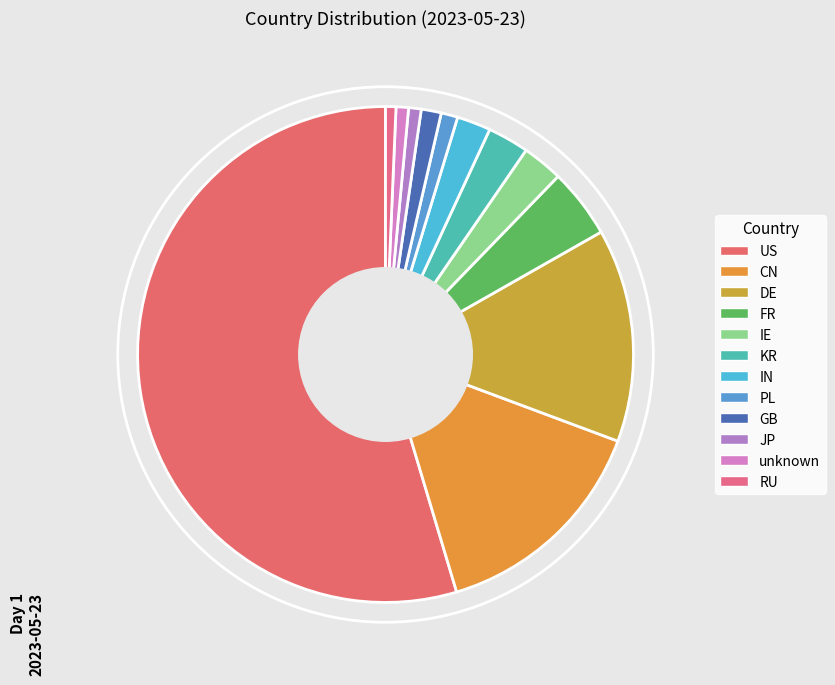

Count the number of slices in the pie.

12